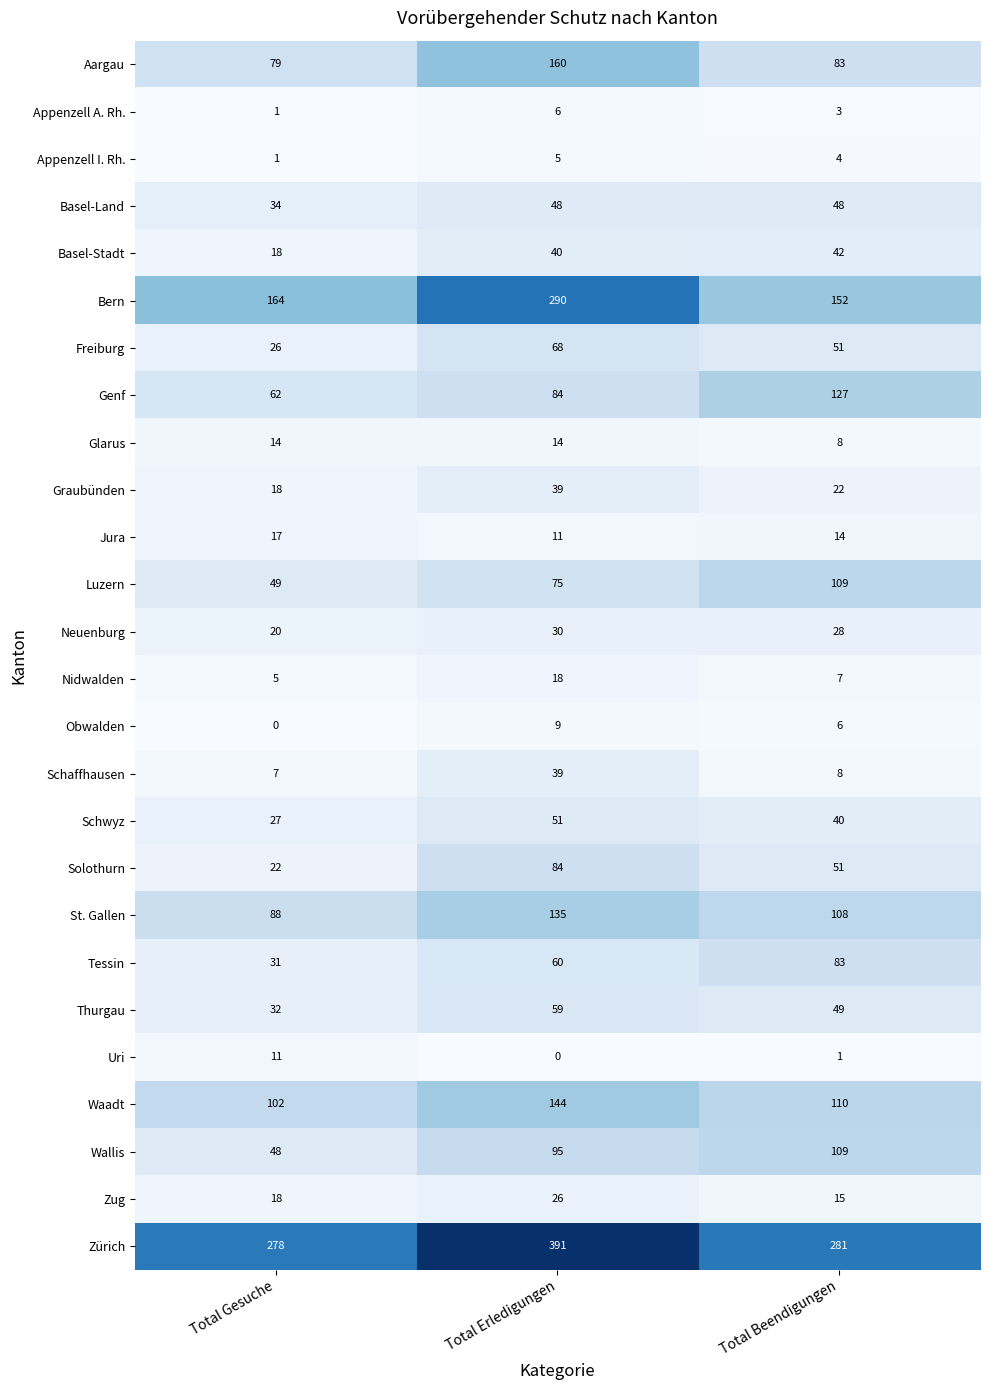

What is the difference between the highest and lowest values at Total Beendigungen?

280